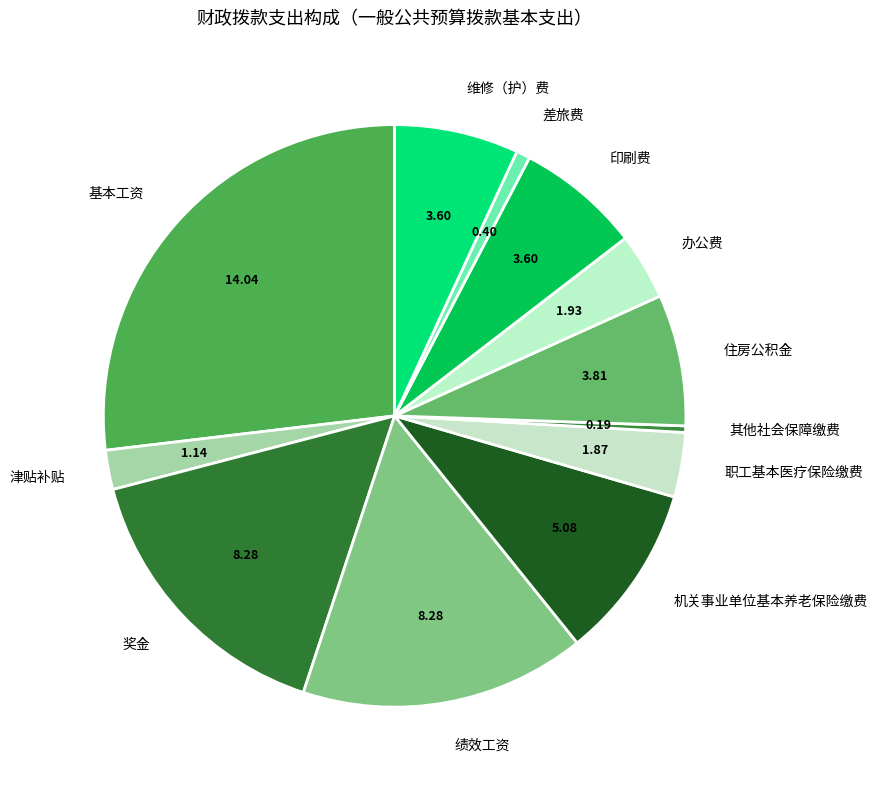

Approximately how many times larger is the value at 印刷费 compared to 职工基本医疗保险缴费?

1.9